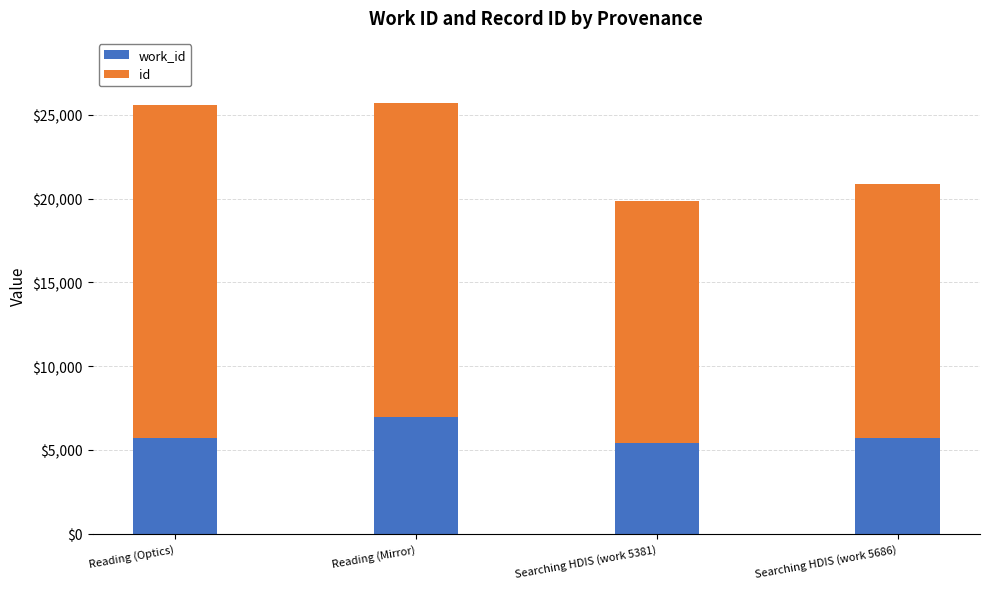

What is the total value across all series at Reading (Optics)?

25589